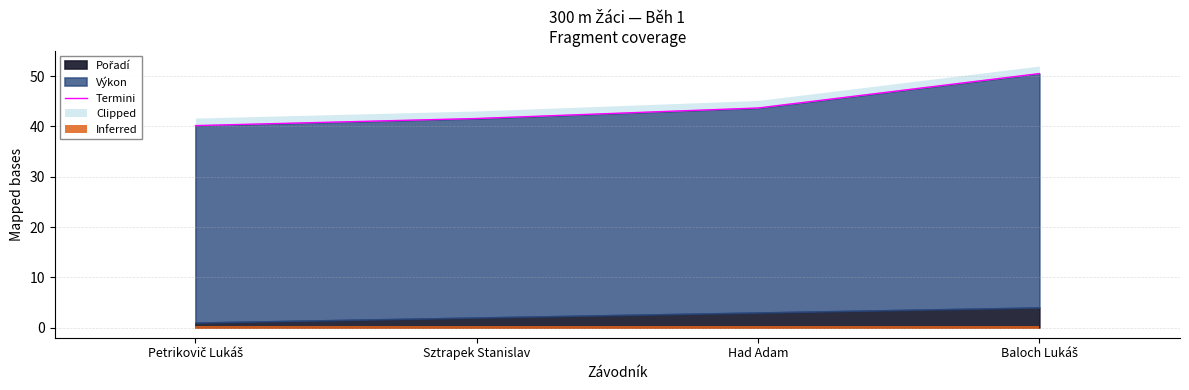

Is it true that the value at Baloch Lukáš is 29.8?

False